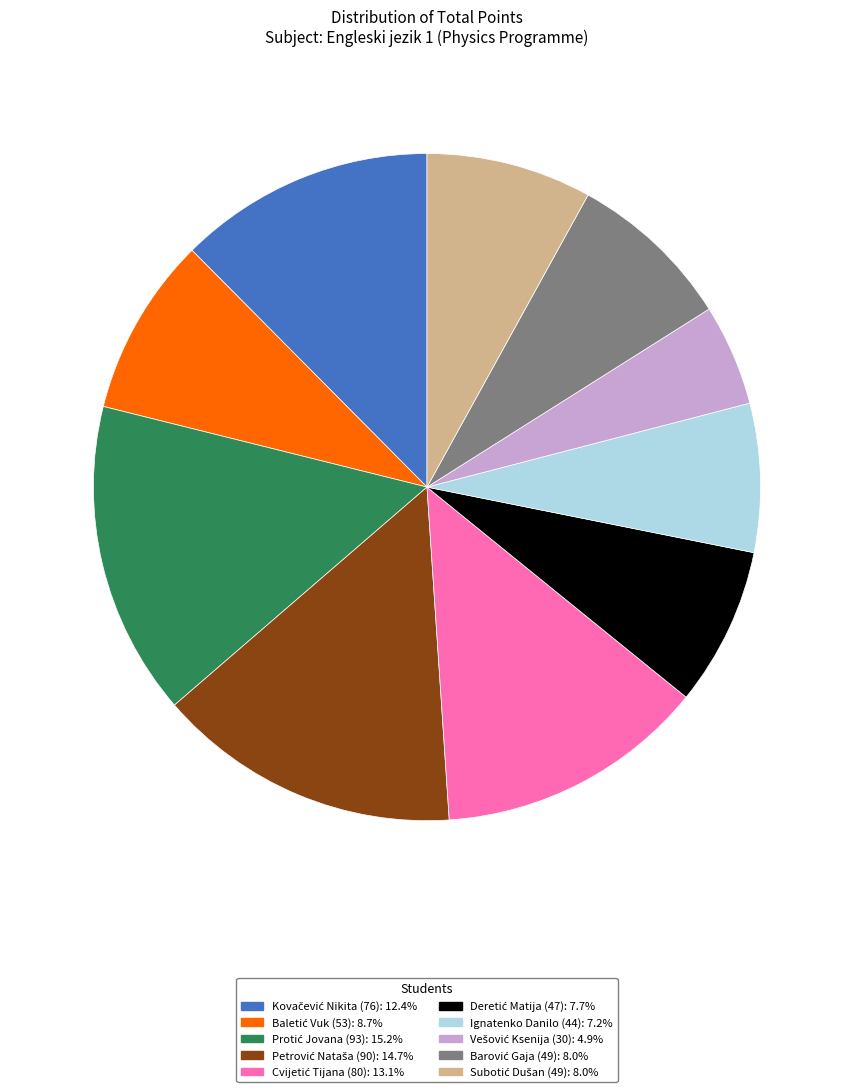

Is there a majority slice in this chart?

No